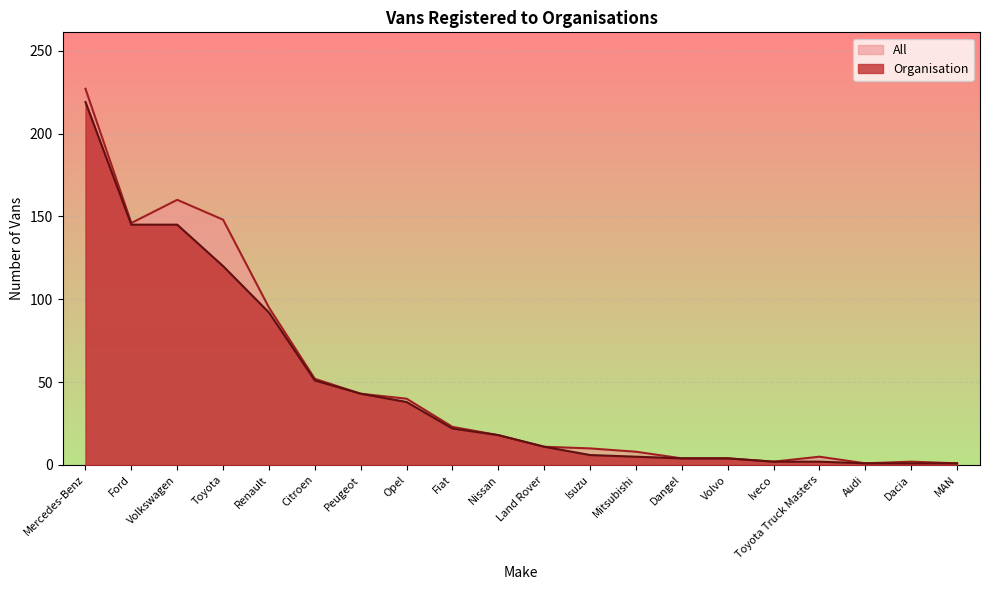

What is the difference between the Organisation values at Fiat and Nissan?

4